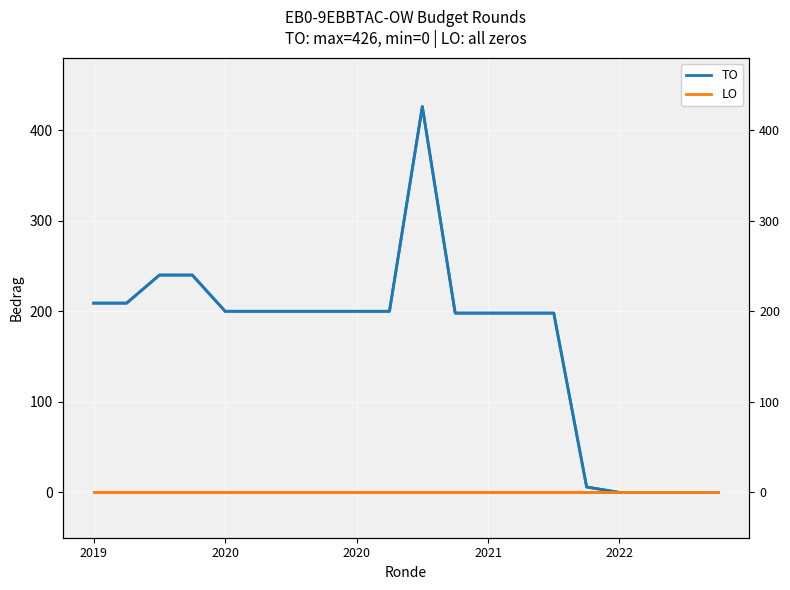

List the series in order of their peak value, lowest first.

LO, LO (right), TO, TO (right)